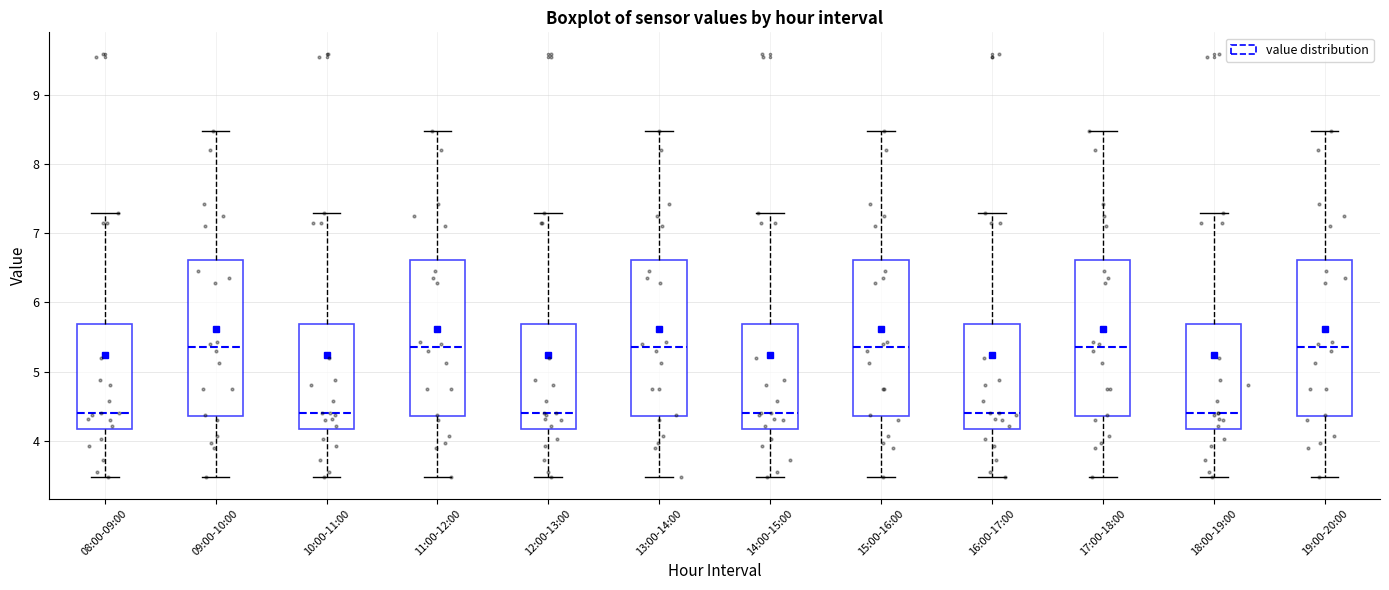

Reading left to right, read every box against the y-axis: the position of its median line, the range the box covers, and the ends of its whiskers. The values are not printed on the chart, so give them approximately, as read against the axis.

08:00-09:00: median 4.4, box 4.2 to 5.7, whiskers 3.5 to 7.3
09:00-10:00: median 5.4, box 4.4 to 6.6, whiskers 3.5 to 8.5
10:00-11:00: median 4.4, box 4.2 to 5.7, whiskers 3.5 to 7.3
11:00-12:00: median 5.4, box 4.4 to 6.6, whiskers 3.5 to 8.5
12:00-13:00: median 4.4, box 4.2 to 5.7, whiskers 3.5 to 7.3
13:00-14:00: median 5.4, box 4.4 to 6.6, whiskers 3.5 to 8.5
14:00-15:00: median 4.4, box 4.2 to 5.7, whiskers 3.5 to 7.3
15:00-16:00: median 5.4, box 4.4 to 6.6, whiskers 3.5 to 8.5
16:00-17:00: median 4.4, box 4.2 to 5.7, whiskers 3.5 to 7.3
17:00-18:00: median 5.4, box 4.4 to 6.6, whiskers 3.5 to 8.5
18:00-19:00: median 4.4, box 4.2 to 5.7, whiskers 3.5 to 7.3
19:00-20:00: median 5.4, box 4.4 to 6.6, whiskers 3.5 to 8.5